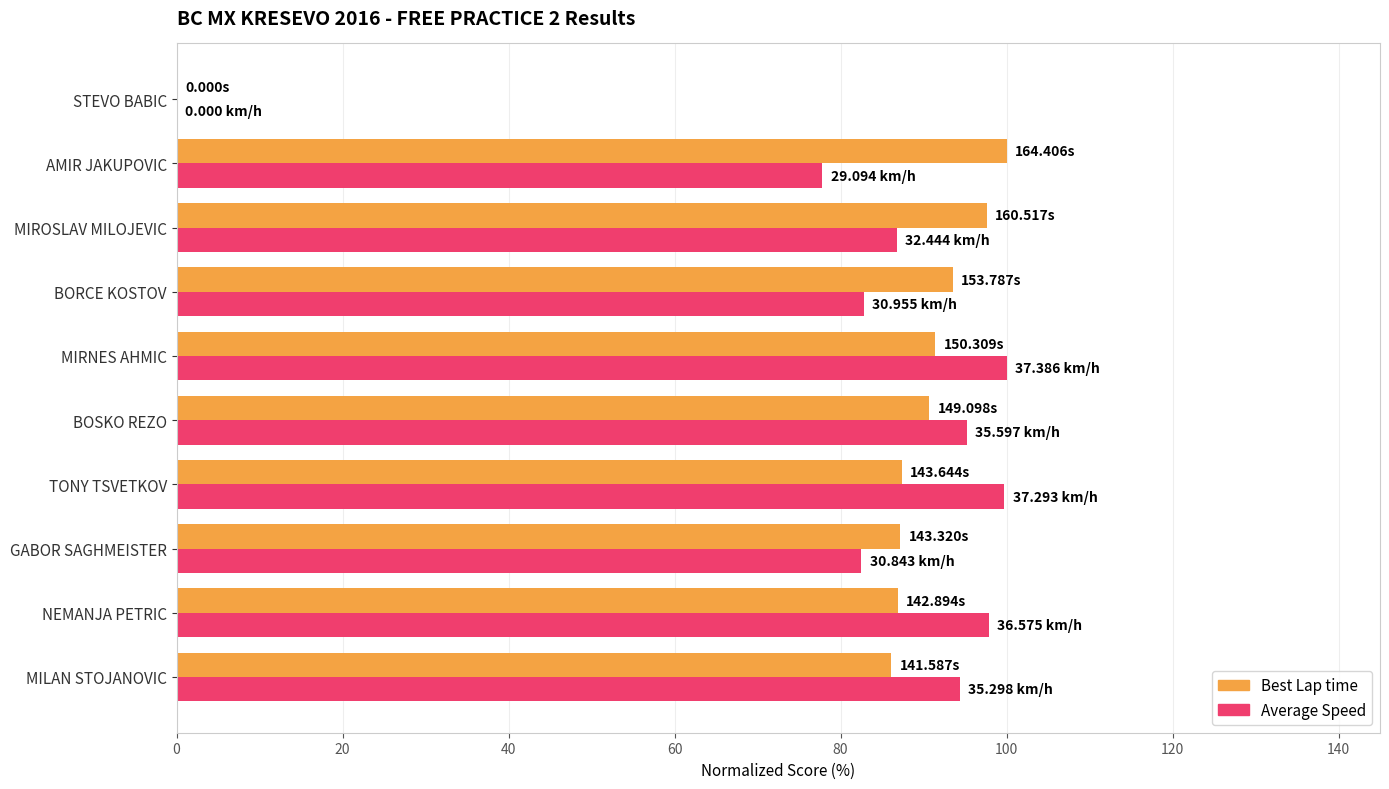

What is the total value across all series at GABOR SAGHMEISTER?

169.7